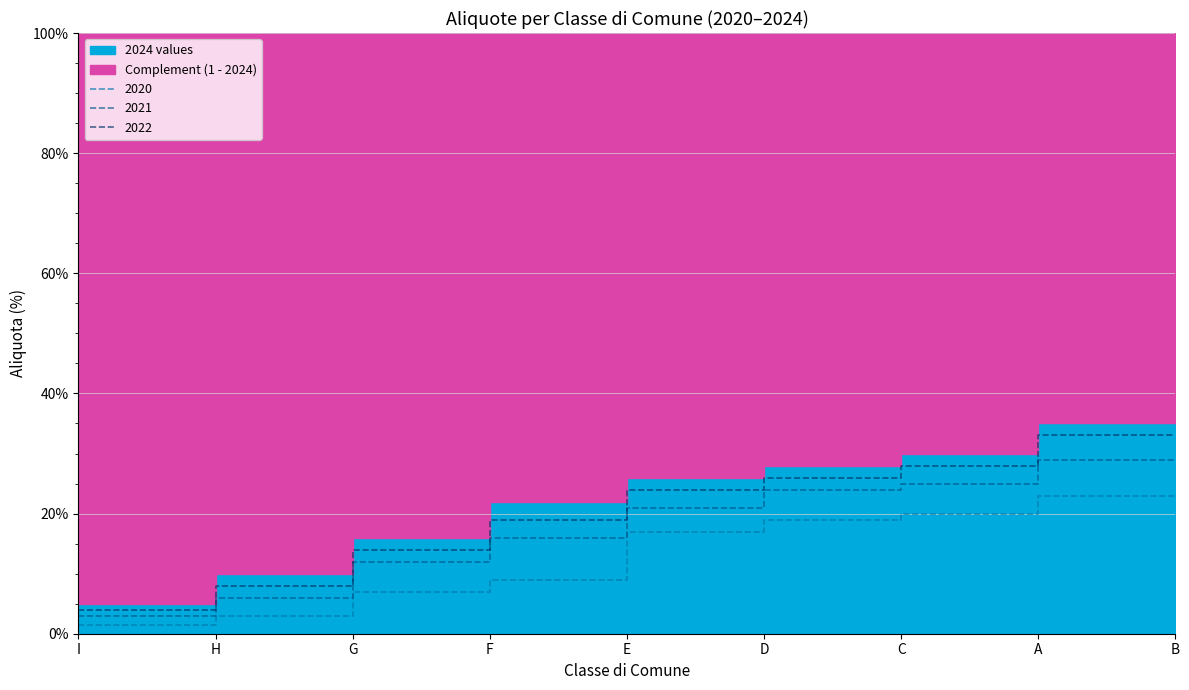

The 2022 series shows 0.5 at B. True or false?

False